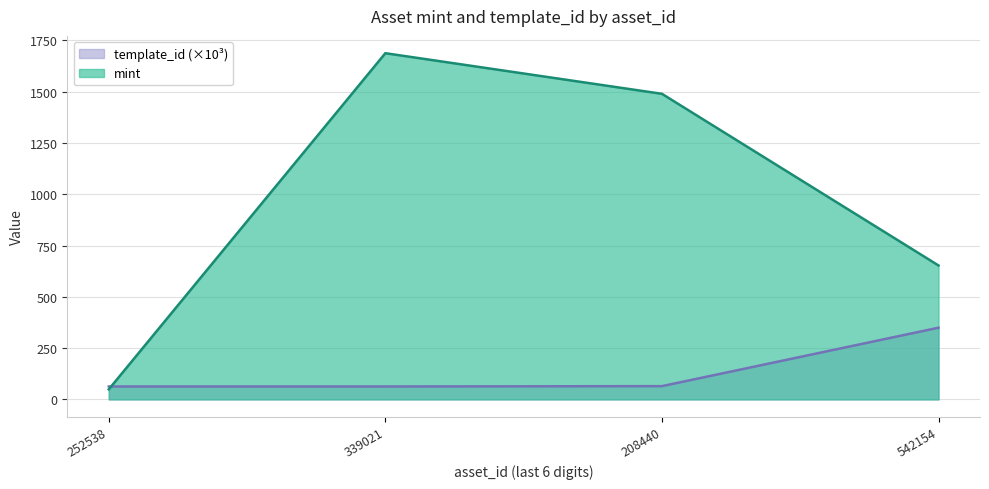

What is the highest value of the template_id series?

349.5